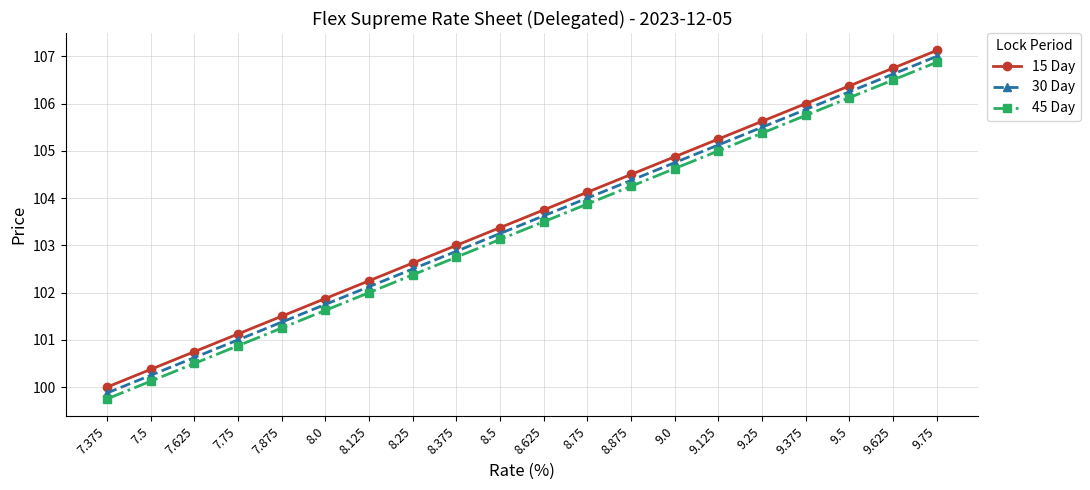

The 45 Day series shows 100.1 at 7.5. True or false?

True